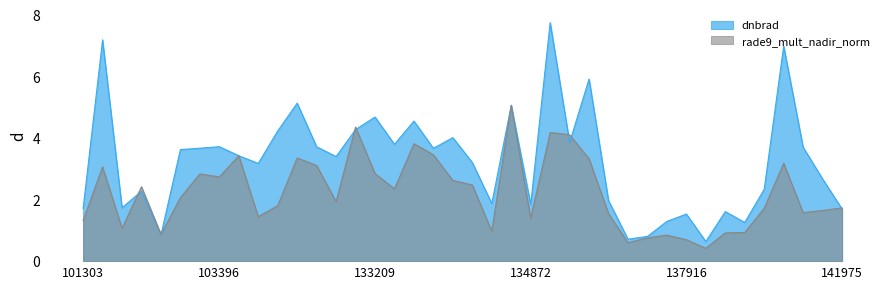

What is the value of the rade9_mult_nadir_norm point at the 18th from the left?

3.8